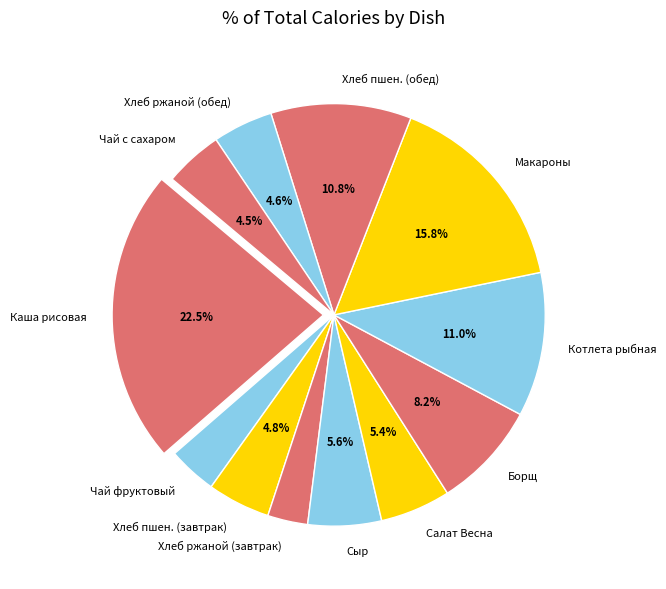

Combined, do Салат Весна and Чай с сахаром account for over 50%?

No